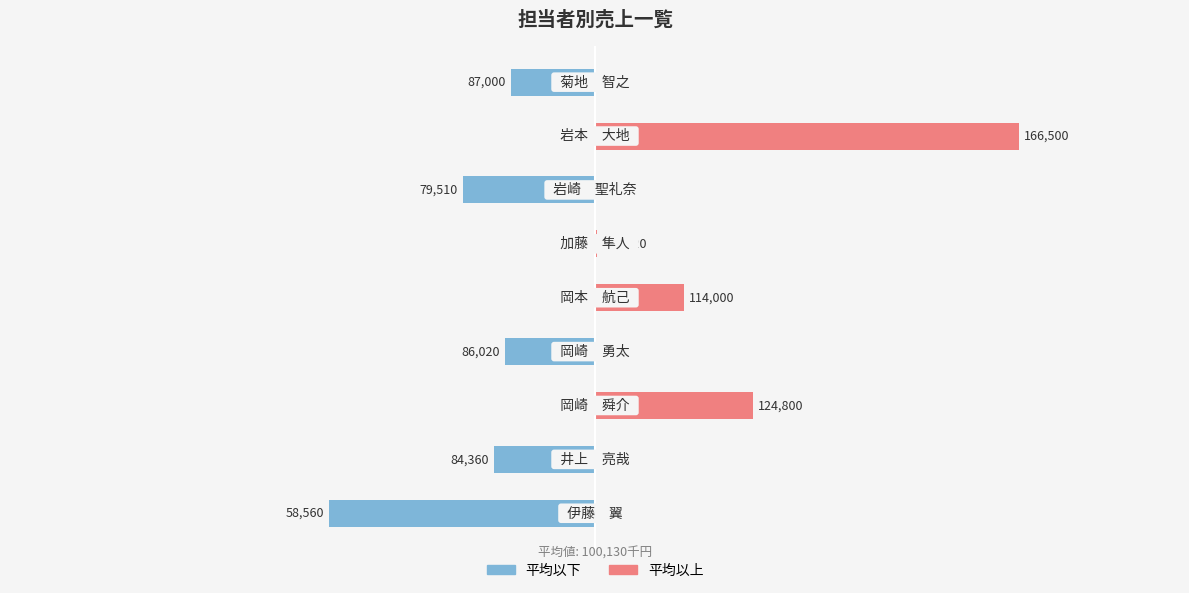

How many bars are there in each group?

2